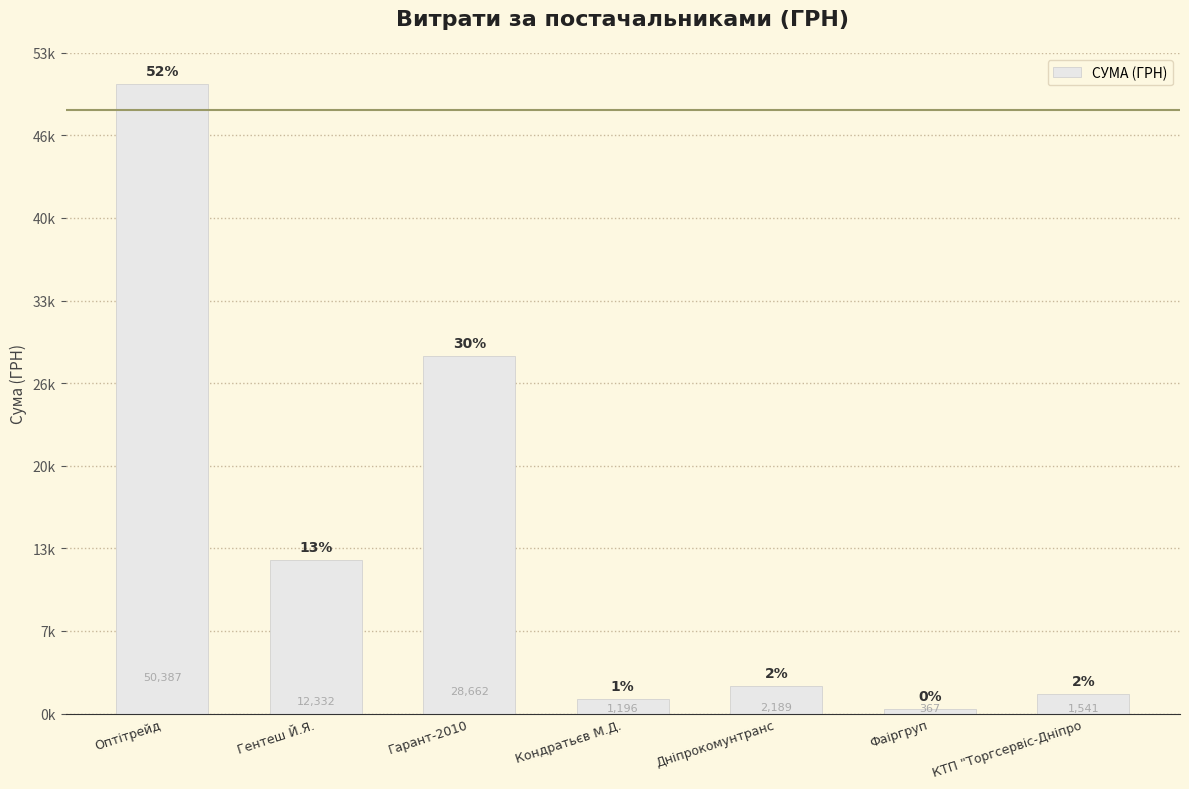

List the labels in order of value, smallest first.

Фаіргруп, Кондратьєв М.Д., КТП "Торгсервіс-Дніпро, Дніпрокомунтранс, Гентеш Й.Я., Гарант-2010, Оптітрейд